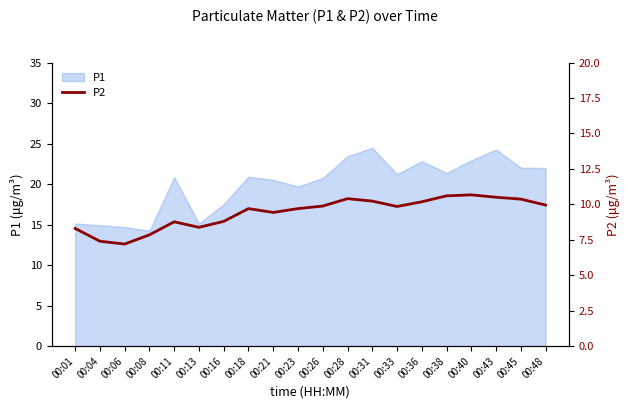

Reading left to right, list all the values displayed in this chart.

00:01=8.3	00:04=7.4	00:06=7.2	00:08=7.8	00:11=8.8	00:13=8.4	00:16=8.8	00:18=9.7	00:21=9.4	00:23=9.7	00:26=9.9	00:28=10.4	00:31=10.2	00:33=9.8	00:36=10.2	00:38=10.6	00:40=10.7	00:43=10.5	00:45=10.4	00:48=9.9